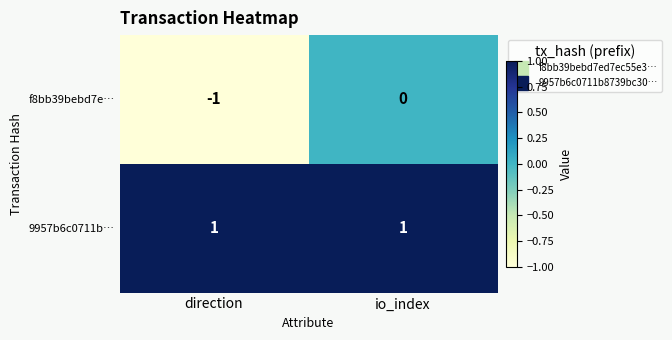

Reading left to right, list all the values displayed in this chart.

f8bb39bebd7e…: direction=-1	io_index=0
9957b6c0711b…: direction=1	io_index=1